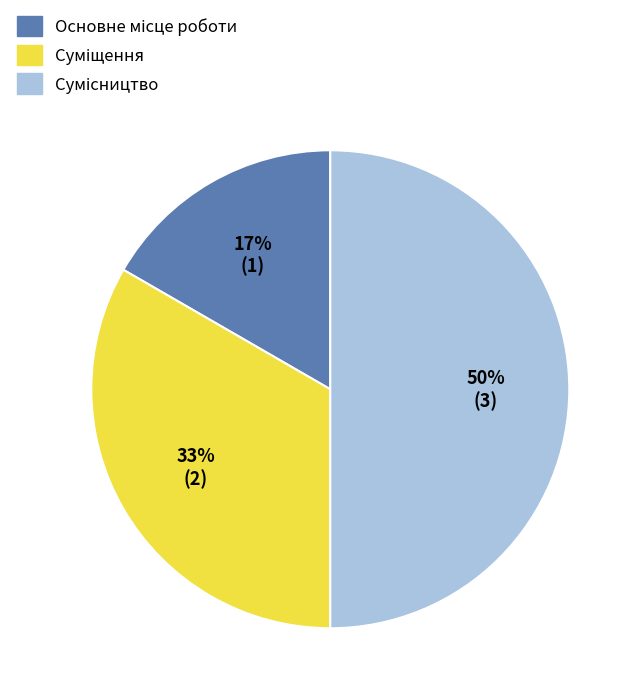

To the nearest percent, what is the average slice percentage?

33%